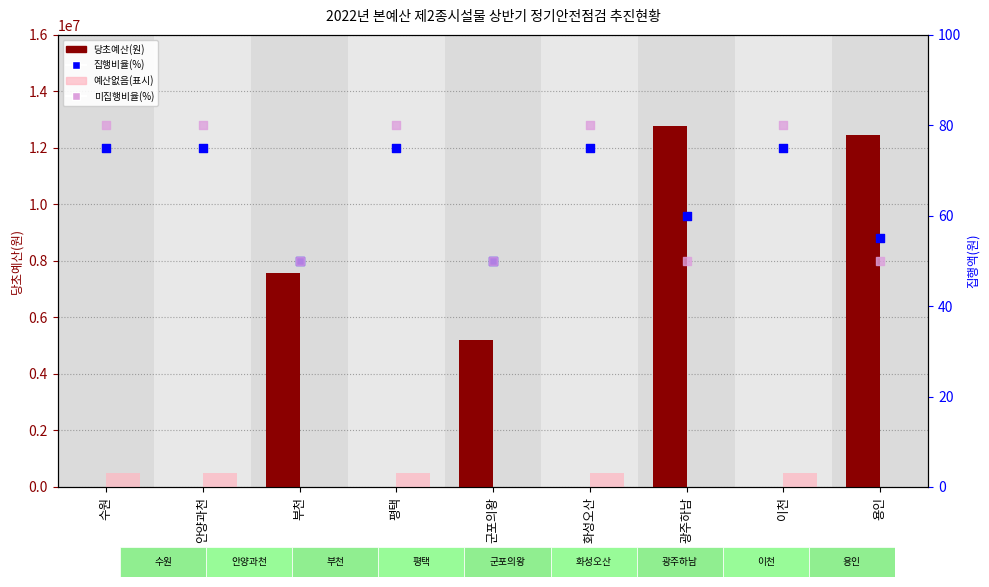

At how many categories does at least one series exceed 11635677?

2